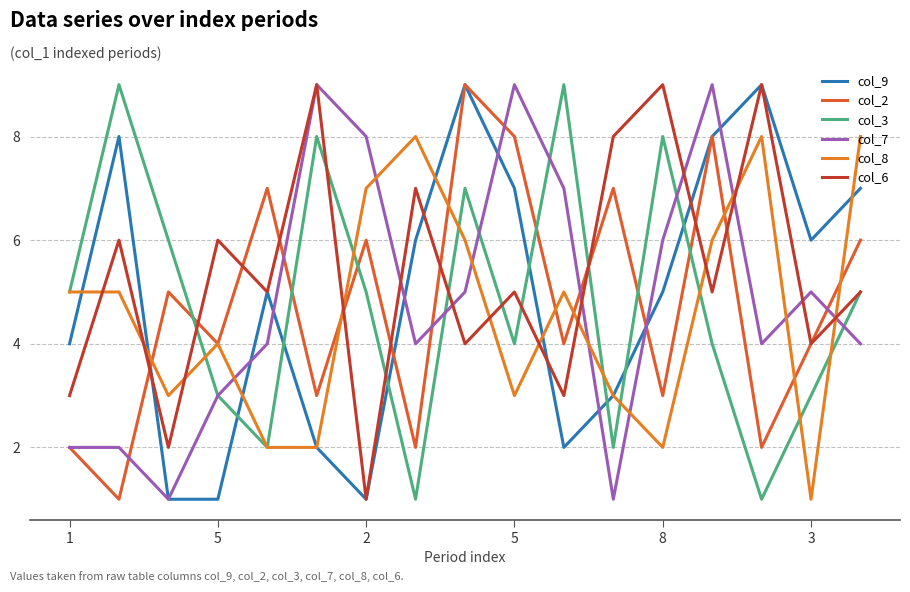

List the series in order of their peak value, lowest first.

col_8, col_9, col_2, col_3, col_7, col_6